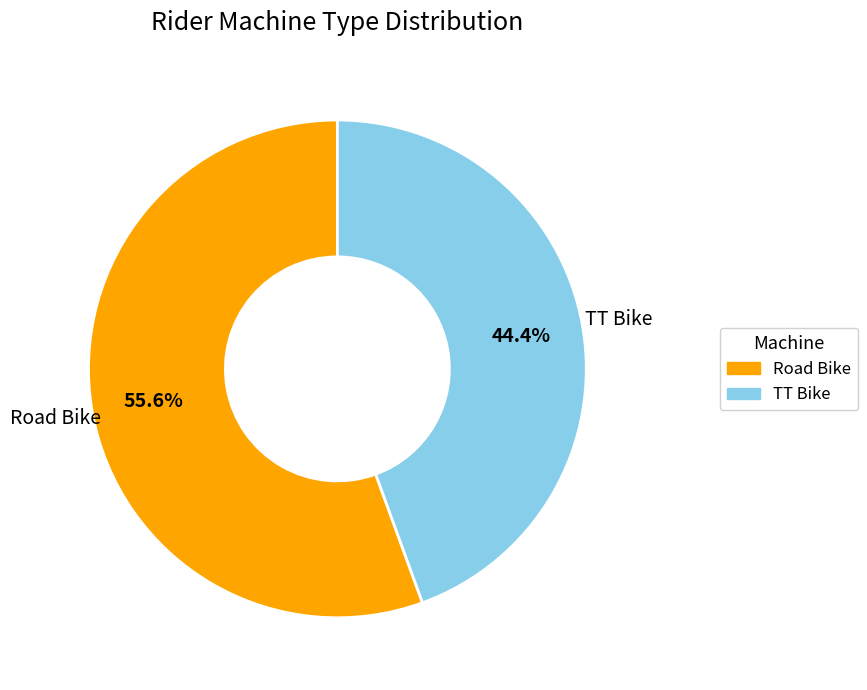

How many slices are in this pie chart?

2